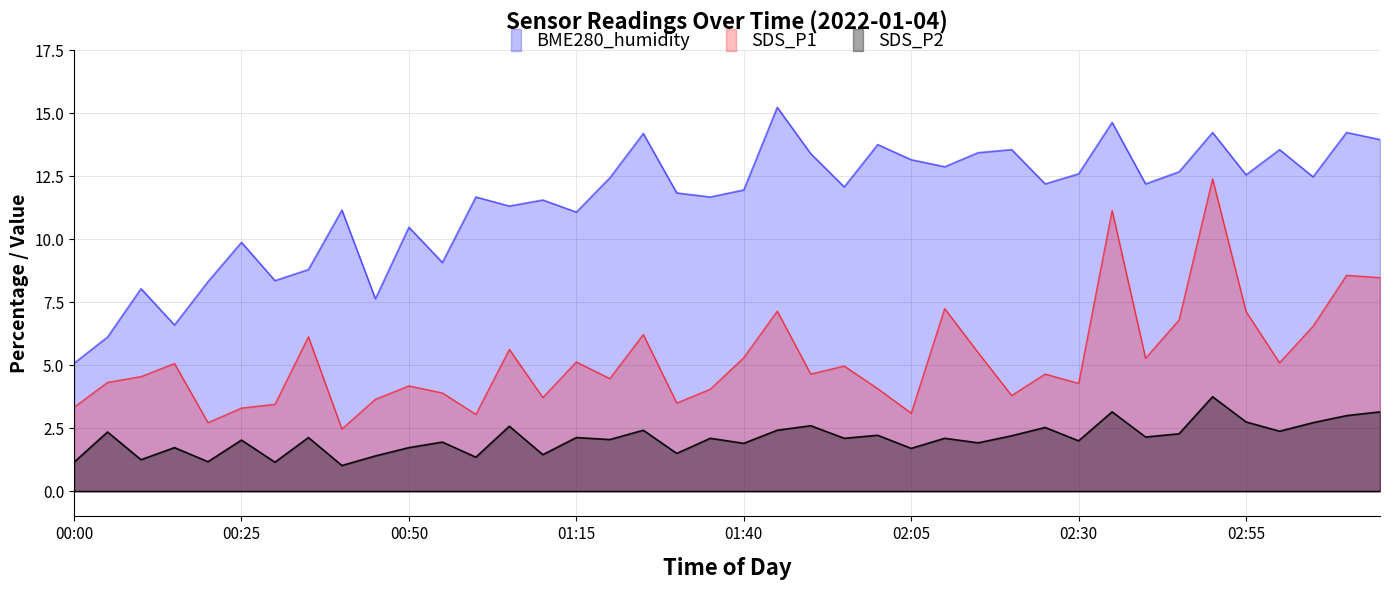

What is the difference between the highest and lowest values at 00:00?

3.9